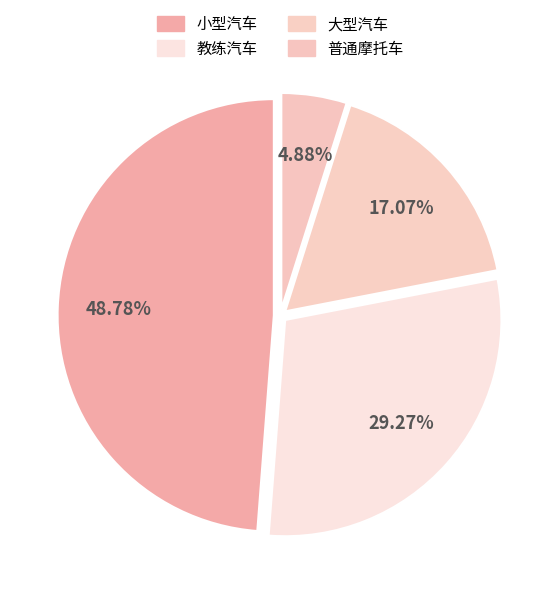

True or false: 教练汽车 accounts for 36% of the total.

False